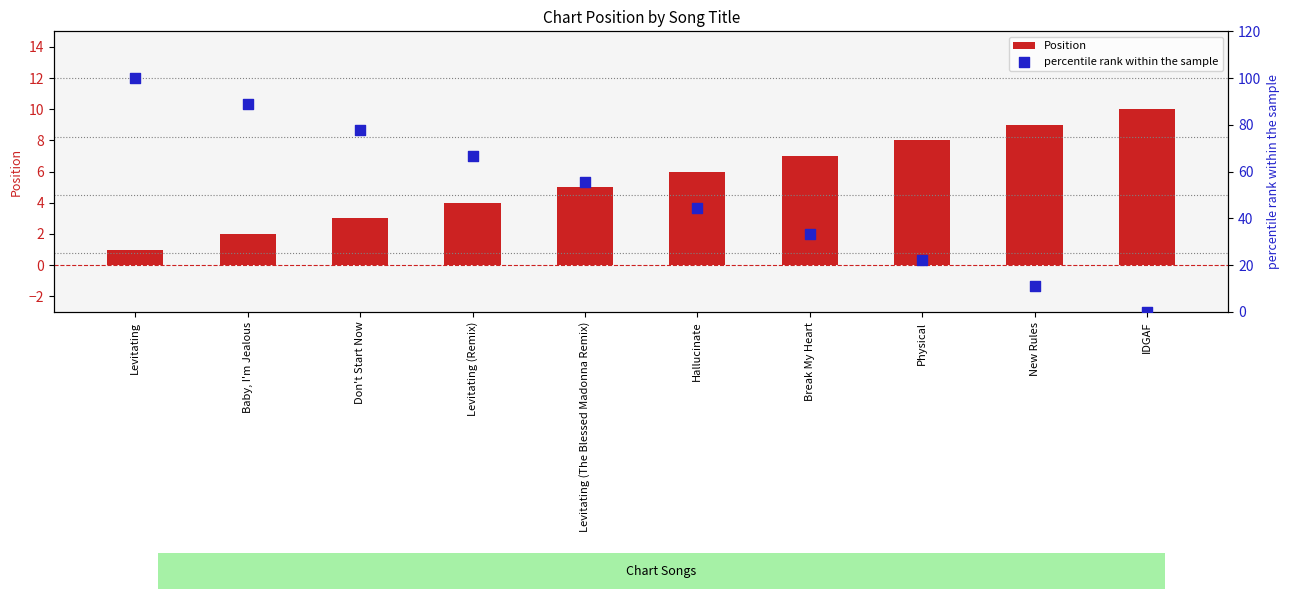

What is the total value across all series at New Rules?

20.1